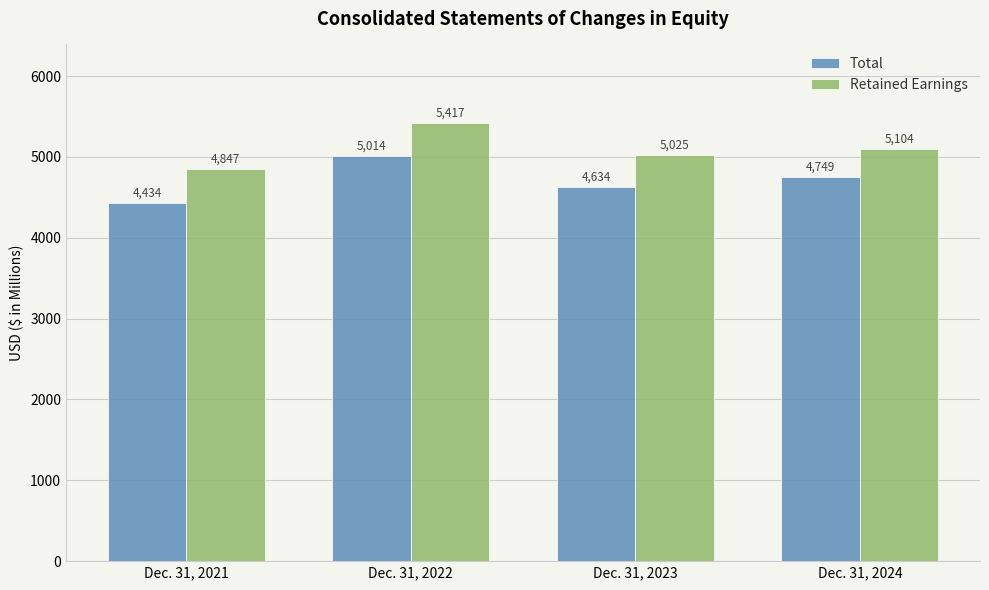

Rank the series by their average value, from lowest to highest.

Total, Retained Earnings